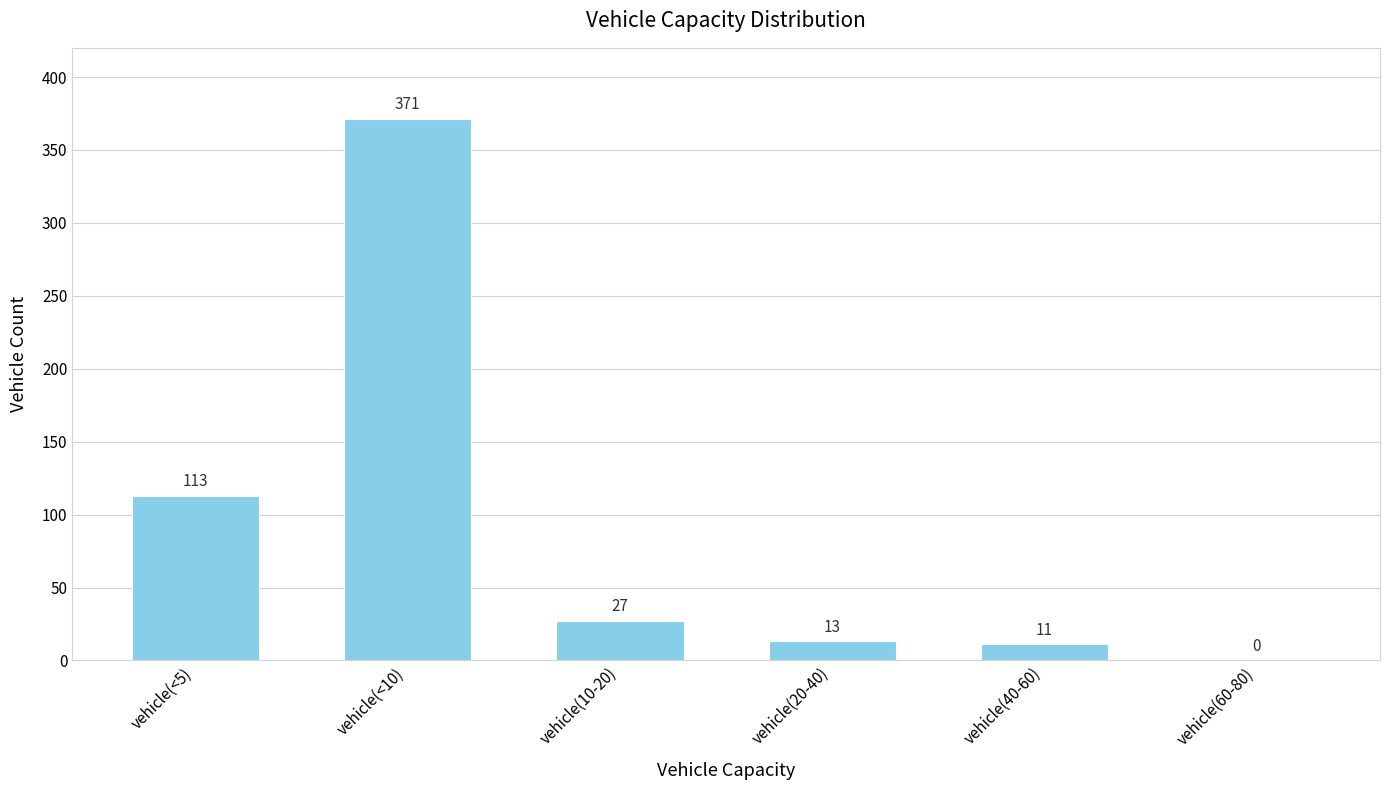

What is the change in value from vehicle(<5) to vehicle(60-80)?

-113